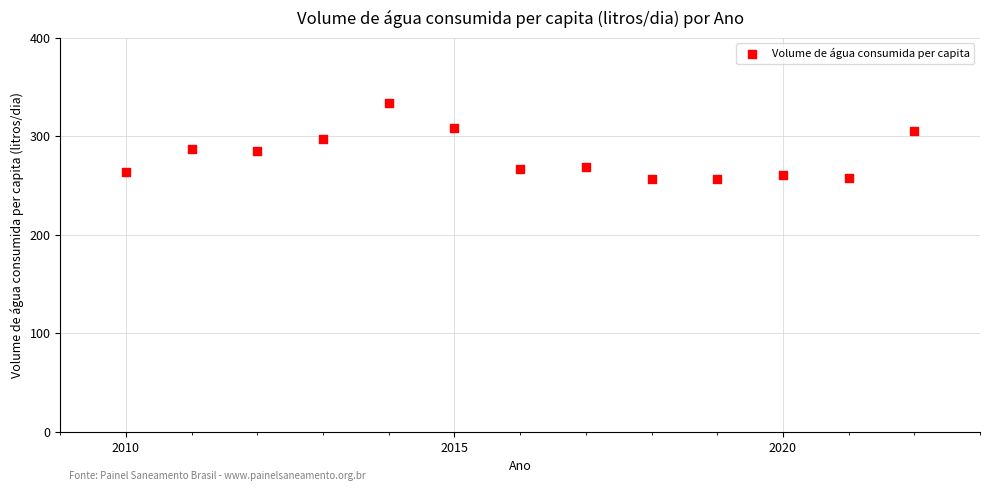

What is the range of Y values (max minus min)?

77.6